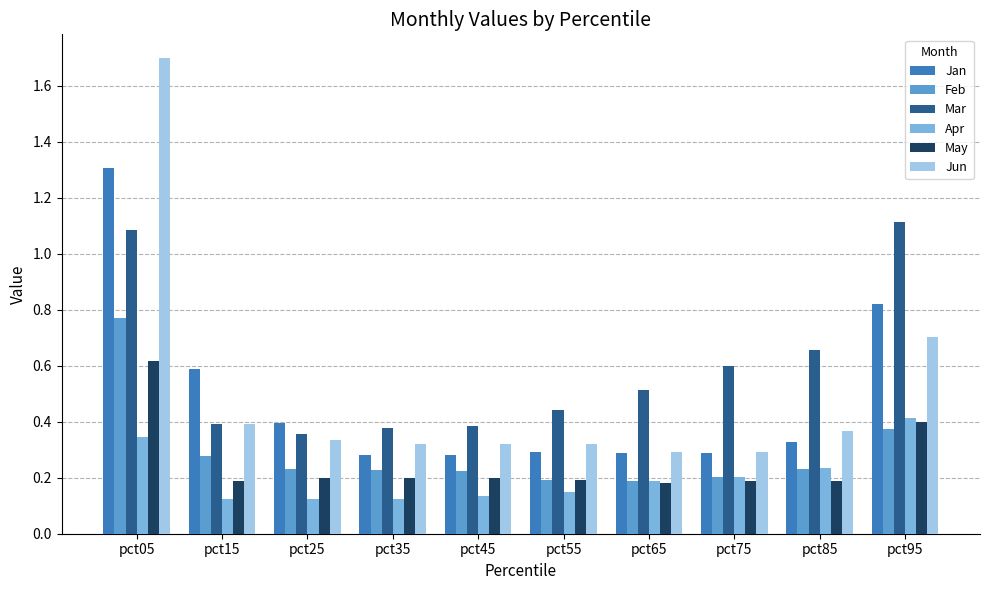

Which category has the highest value in the Jan series?

pct05